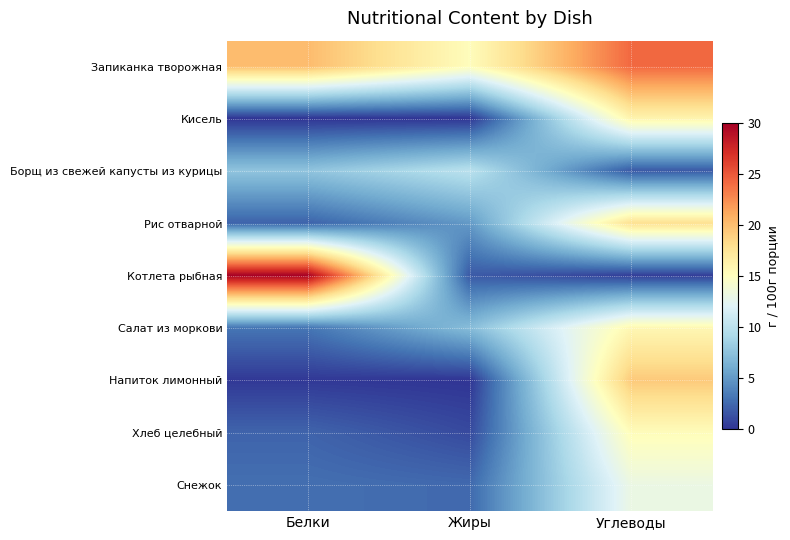

At which category is the sum across all series the highest?

Углеводы